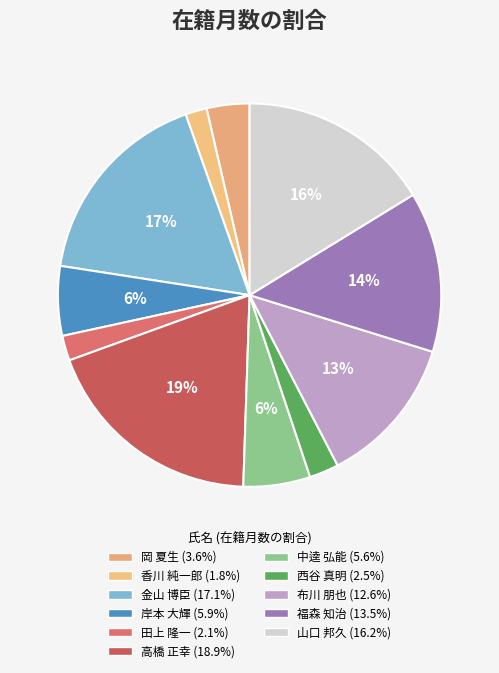

Which has a higher value, 布川 朋也 or 金山 博臣?

金山 博臣